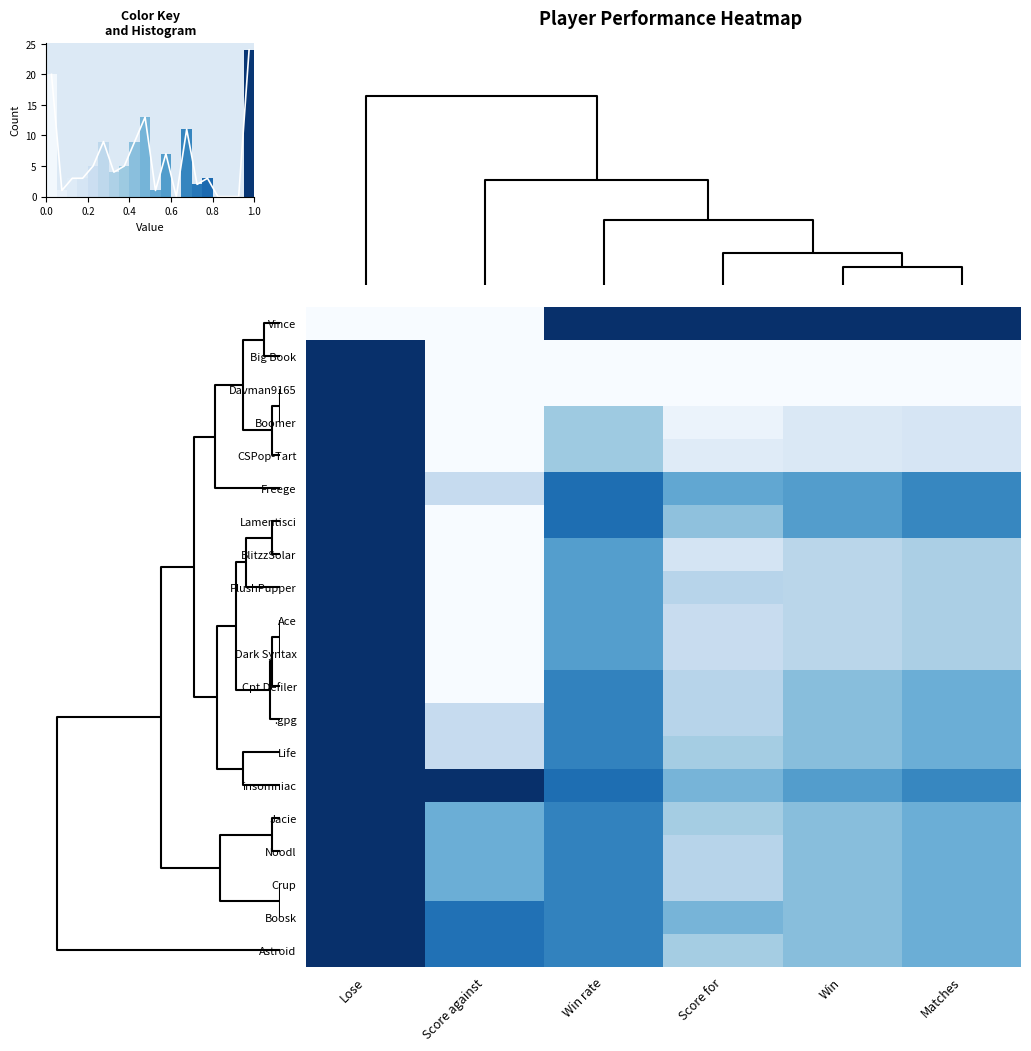

At how many categories does at least one series exceed 0?

6